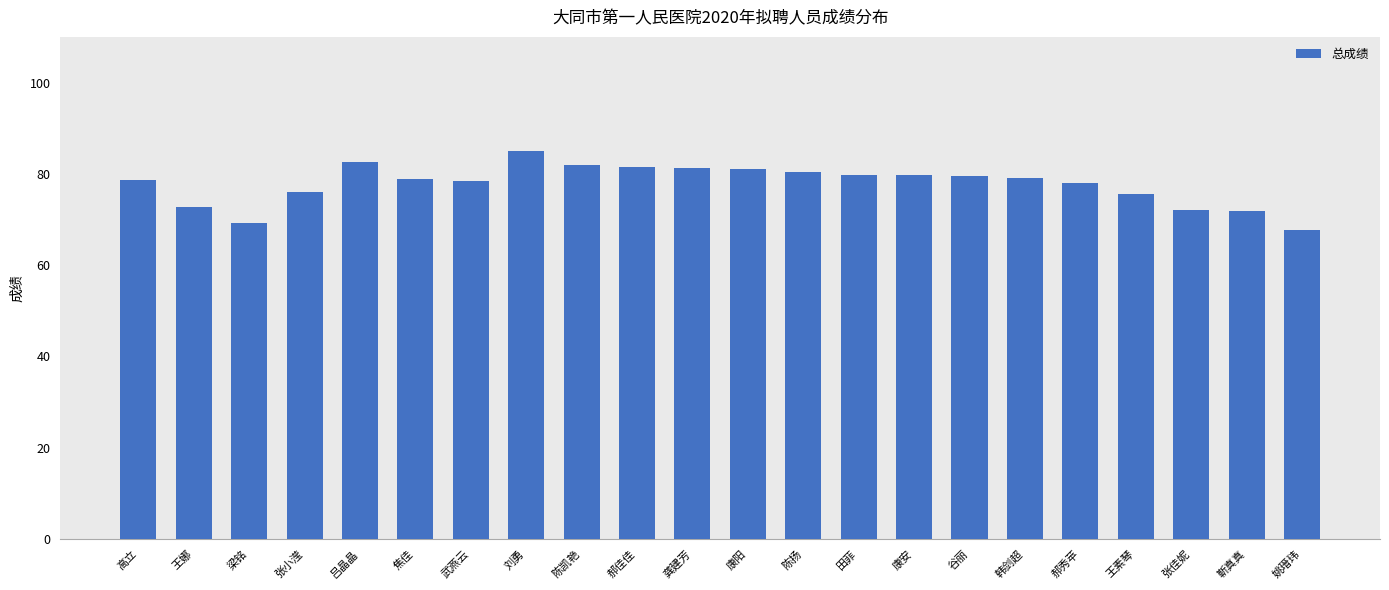

What is the average value?

77.7